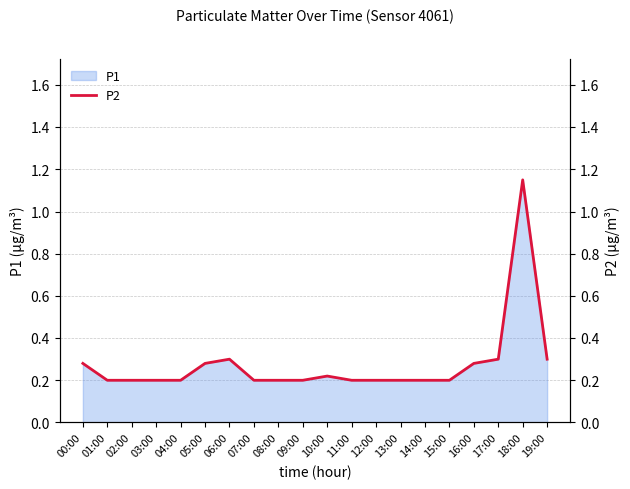

Is it true that the value at 00:00 is 0.4?

False